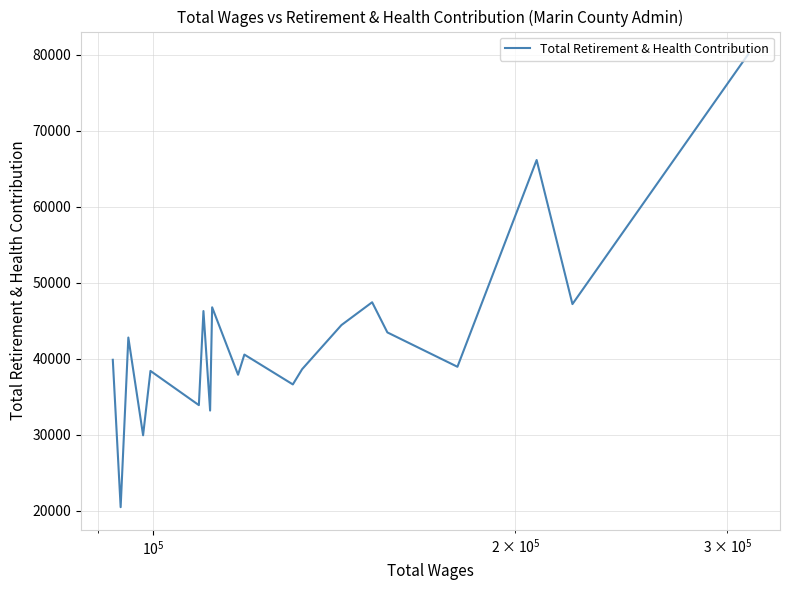

What is the smallest value displayed?

20495